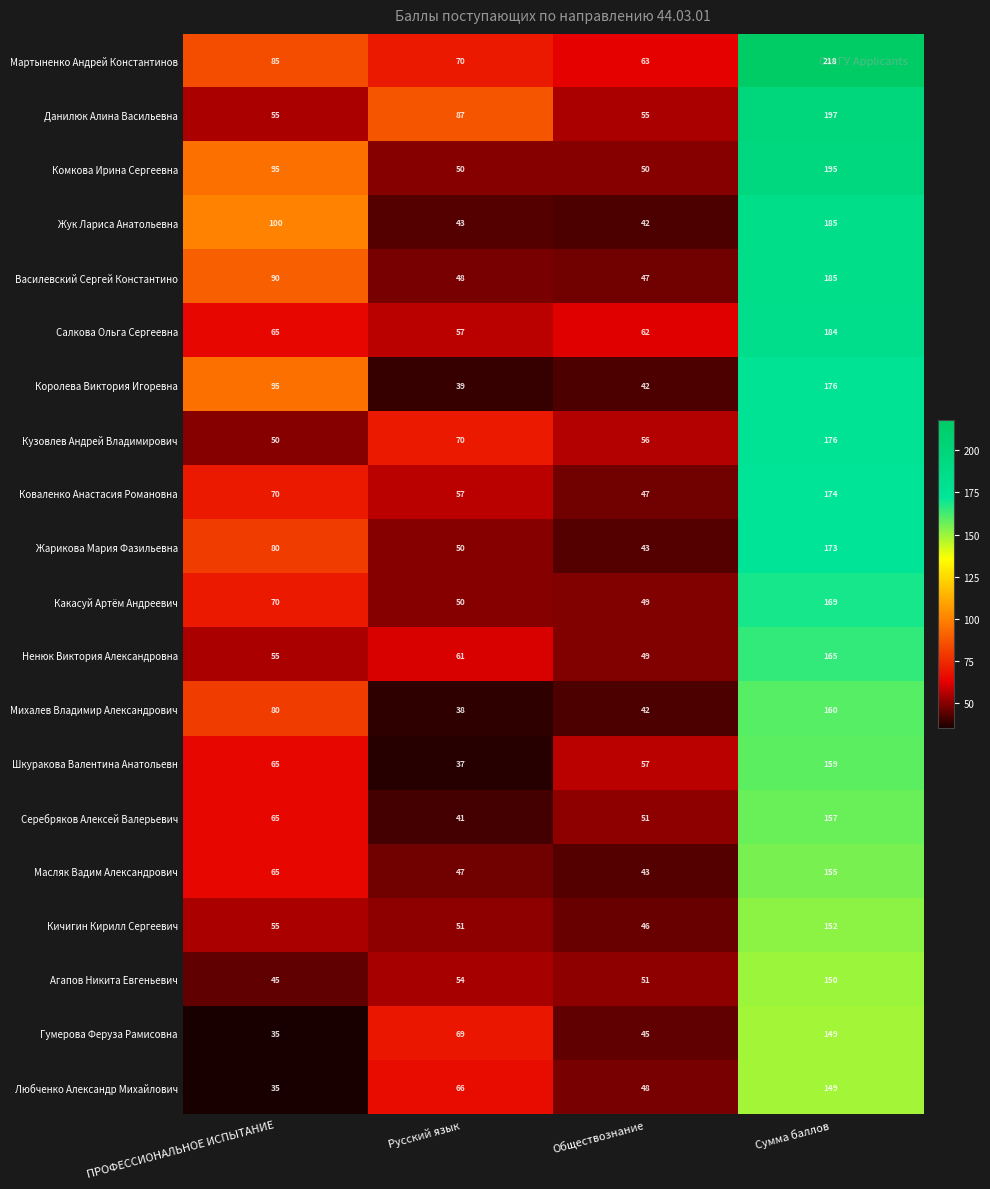

The Гумерова Феруза Рамисовна series shows 67 at Сумма баллов. True or false?

False